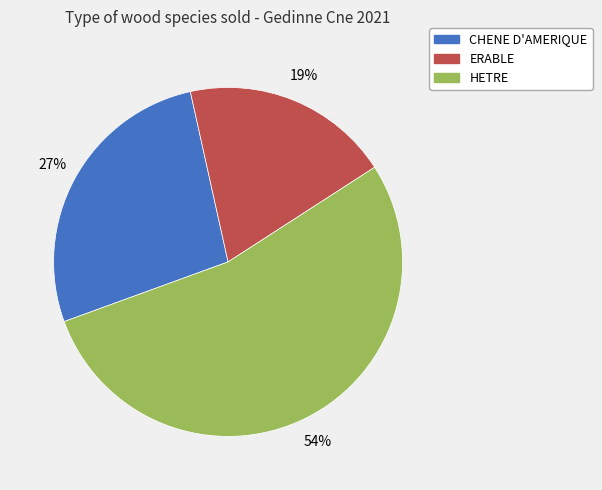

Do HETRE and ERABLE together represent more than half of the pie?

Yes